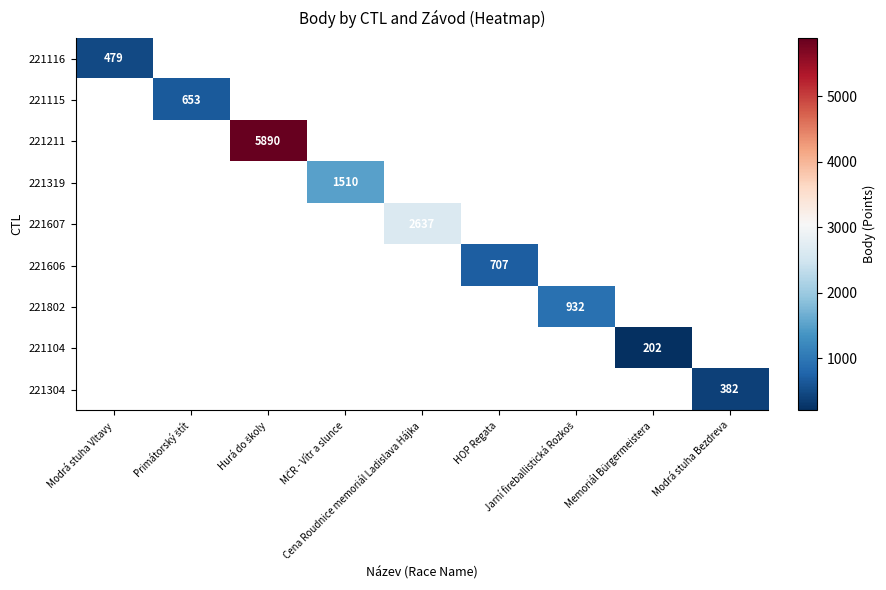

Count the number of categories in the chart.

9